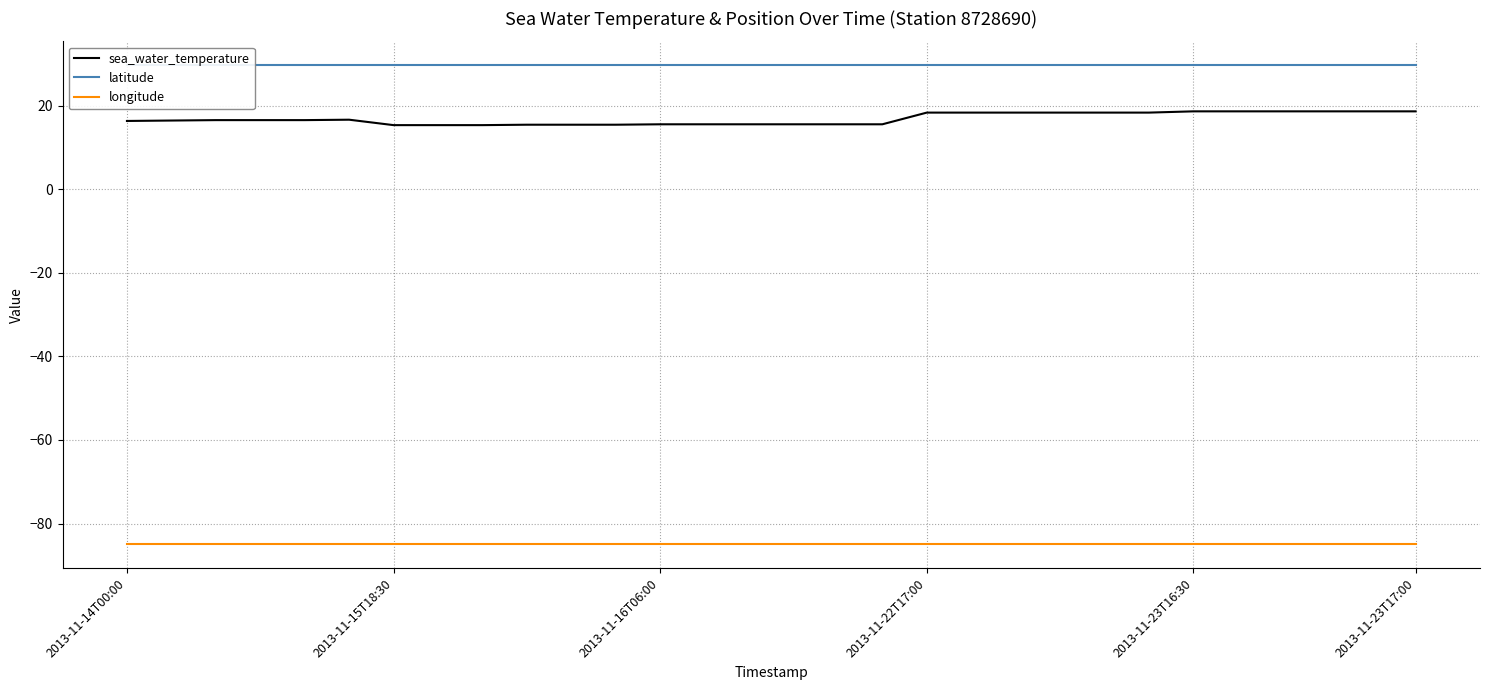

Reading right to left, what are all the values shown in this chart?

sea_water_temperature: 18.7	18.7	18.7	18.7	18.7	18.7	18.4	18.4	18.4	18.4	18.4	18.4	15.6	15.6	15.6	15.6	15.6	15.6	15.5	15.5	15.5	15.4	15.4	15.4	16.7	16.6	16.6	16.6	16.5	16.4
latitude: 29.7	29.7	29.7	29.7	29.7	29.7	29.7	29.7	29.7	29.7	29.7	29.7	29.7	29.7	29.7	29.7	29.7	29.7	29.7	29.7	29.7	29.7	29.7	29.7	29.7	29.7	29.7	29.7	29.7	29.7
longitude: -85.0	-85.0	-85.0	-85.0	-85.0	-85.0	-85.0	-85.0	-85.0	-85.0	-85.0	-85.0	-85.0	-85.0	-85.0	-85.0	-85.0	-85.0	-85.0	-85.0	-85.0	-85.0	-85.0	-85.0	-85.0	-85.0	-85.0	-85.0	-85.0	-85.0